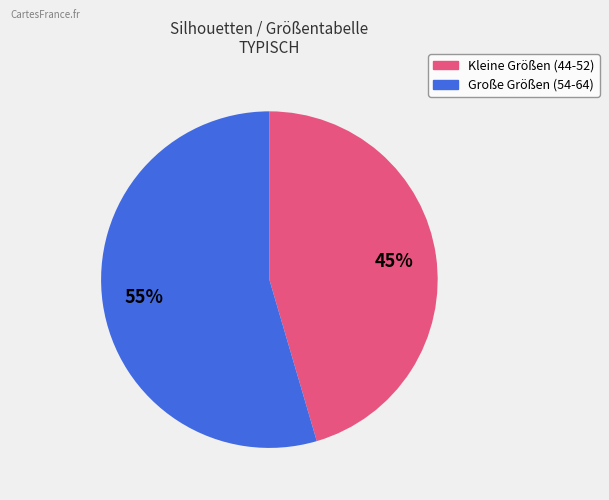

Is there any slice that represents more than half of the pie?

Yes